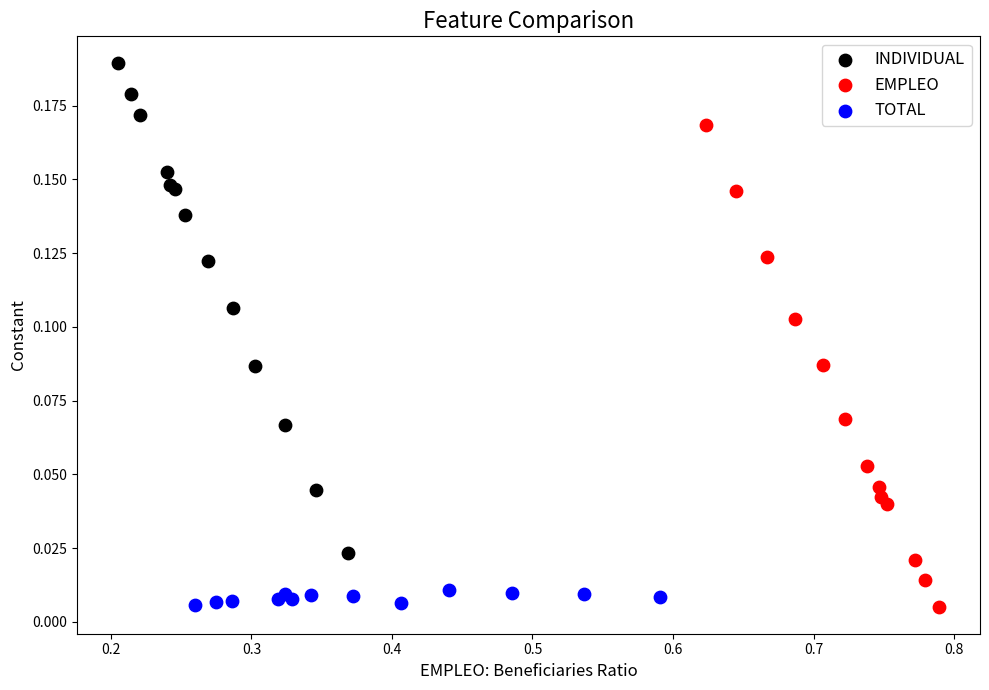

Which series reaches the maximum Y coordinate?

INDIVIDUAL